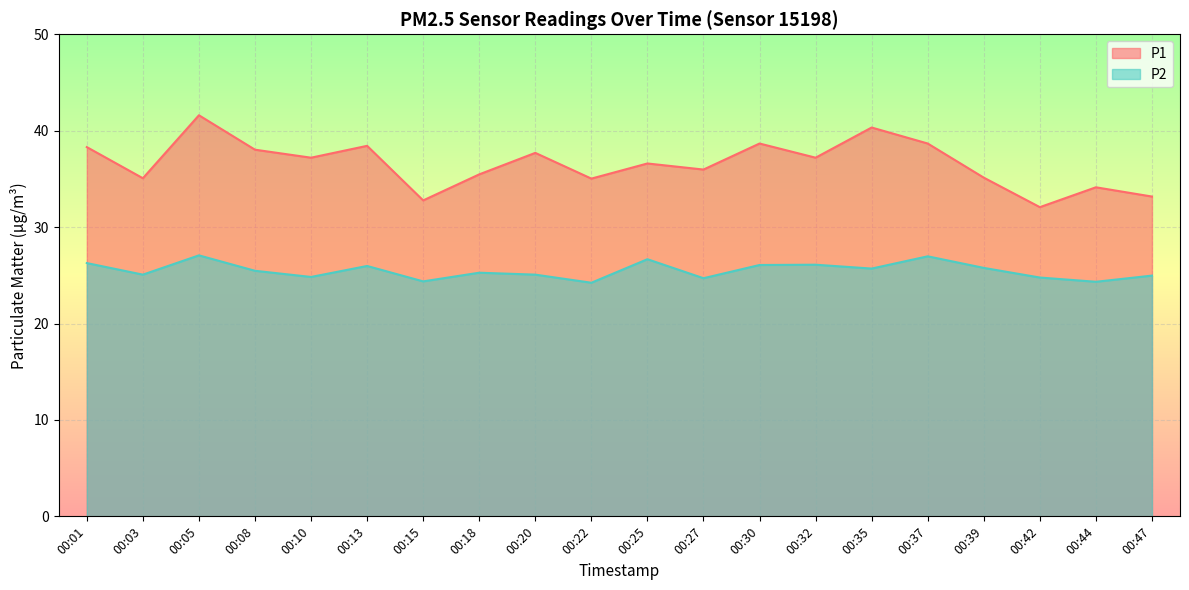

What is the total value across all series at 00:18?

60.7